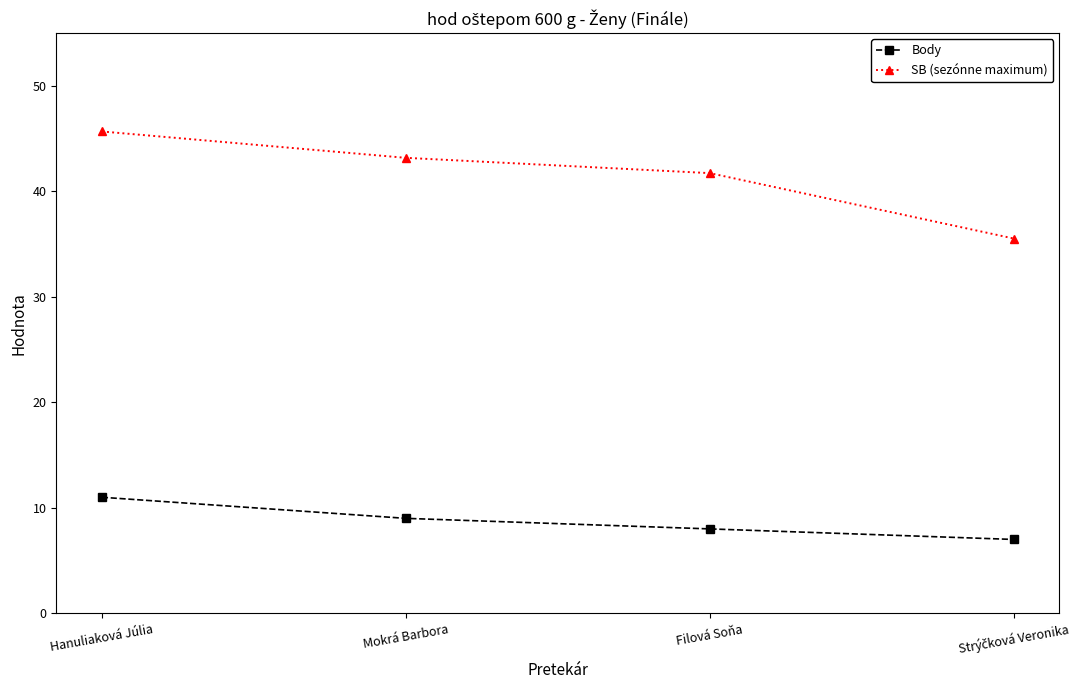

At which label does Body first exceed 9?

Hanuliaková Júlia